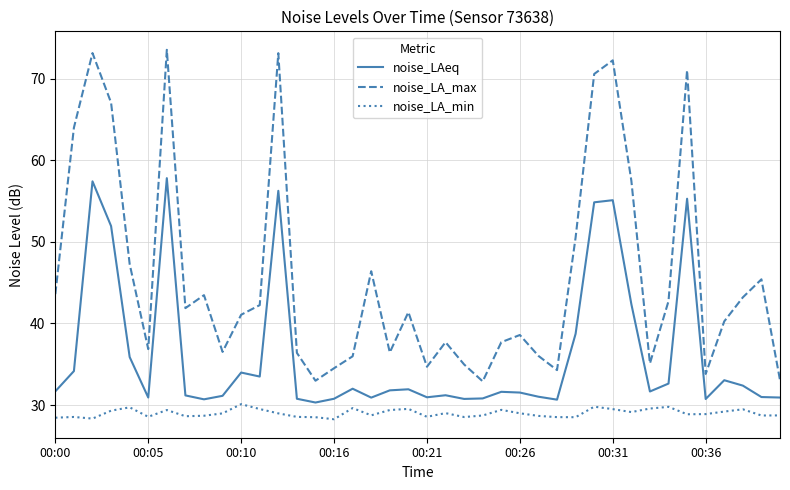

What is the difference between the maximum and minimum values in the noise_LAeq series?

27.5